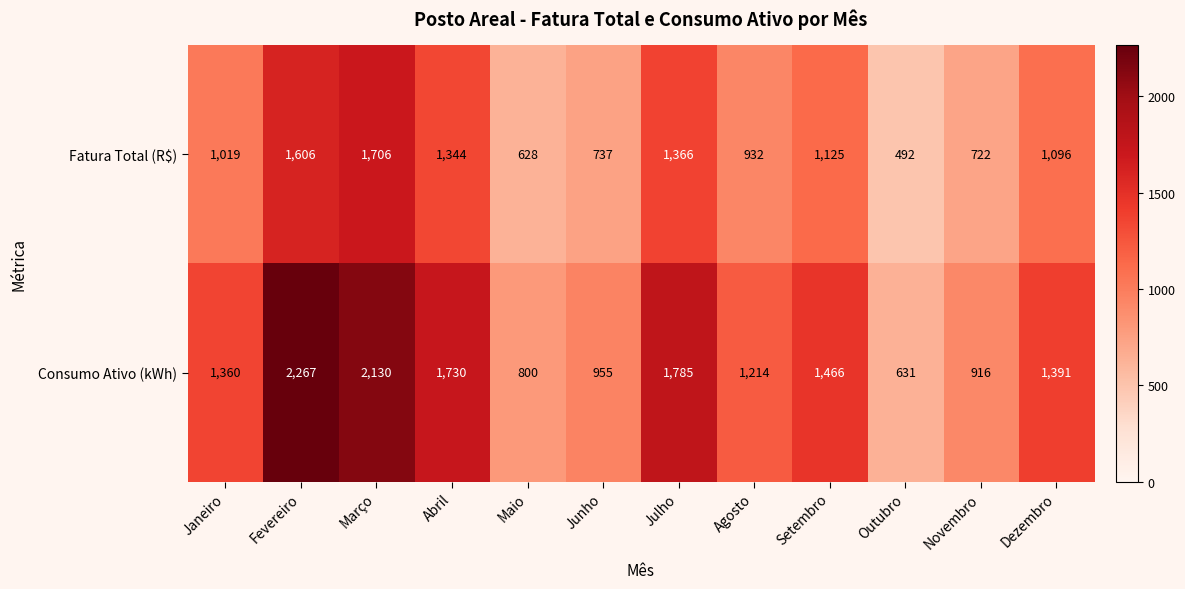

Which series has the widest spread of values?

Consumo Ativo (kWh)